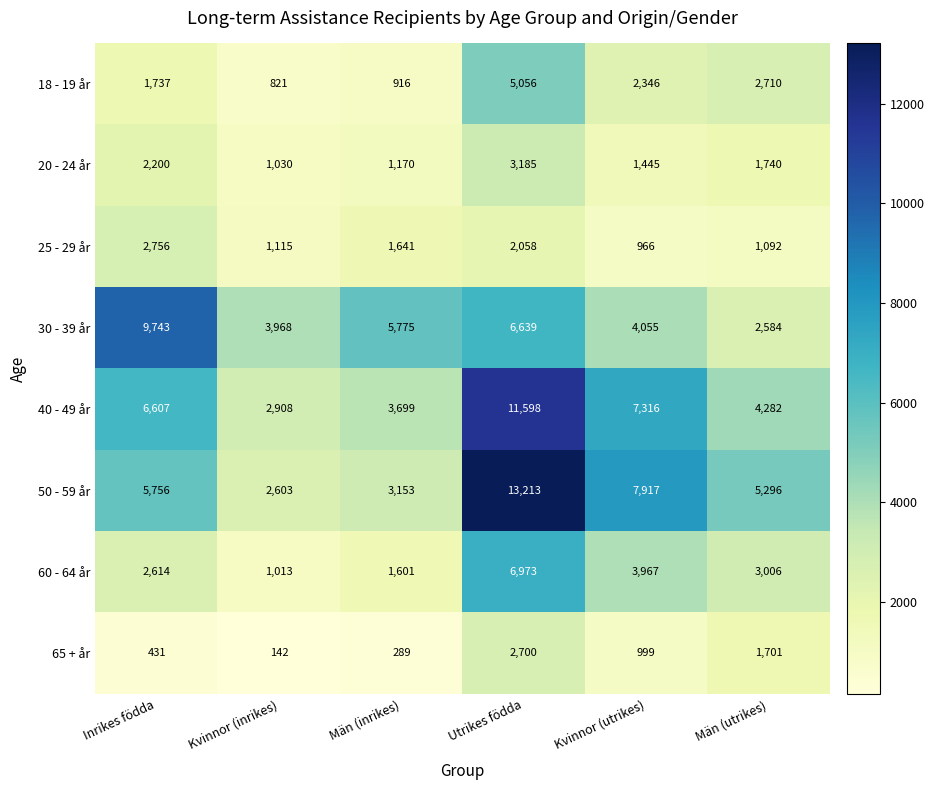

At Utrikes födda, list the series in order from largest to smallest.

50 - 59 år, 40 - 49 år, 60 - 64 år, 30 - 39 år, 18 - 19 år, 20 - 24 år, 65 + år, 25 - 29 år